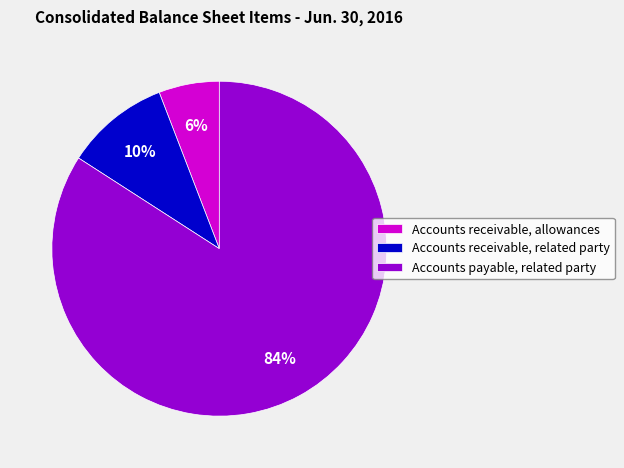

What is the largest slice in the pie chart?

Accounts payable, related party